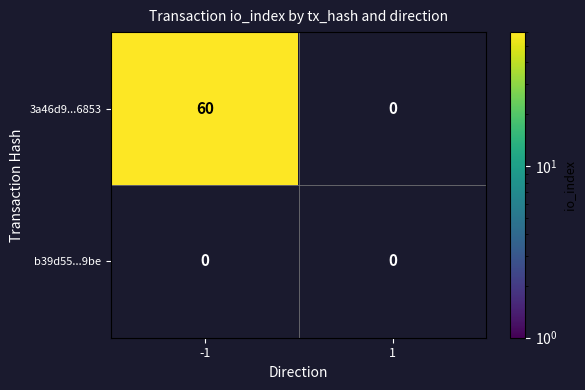

The value of 3a46d91687f979eb59ccc5b0d3636a91f3f6853 at io_index is 88. True or false?

False